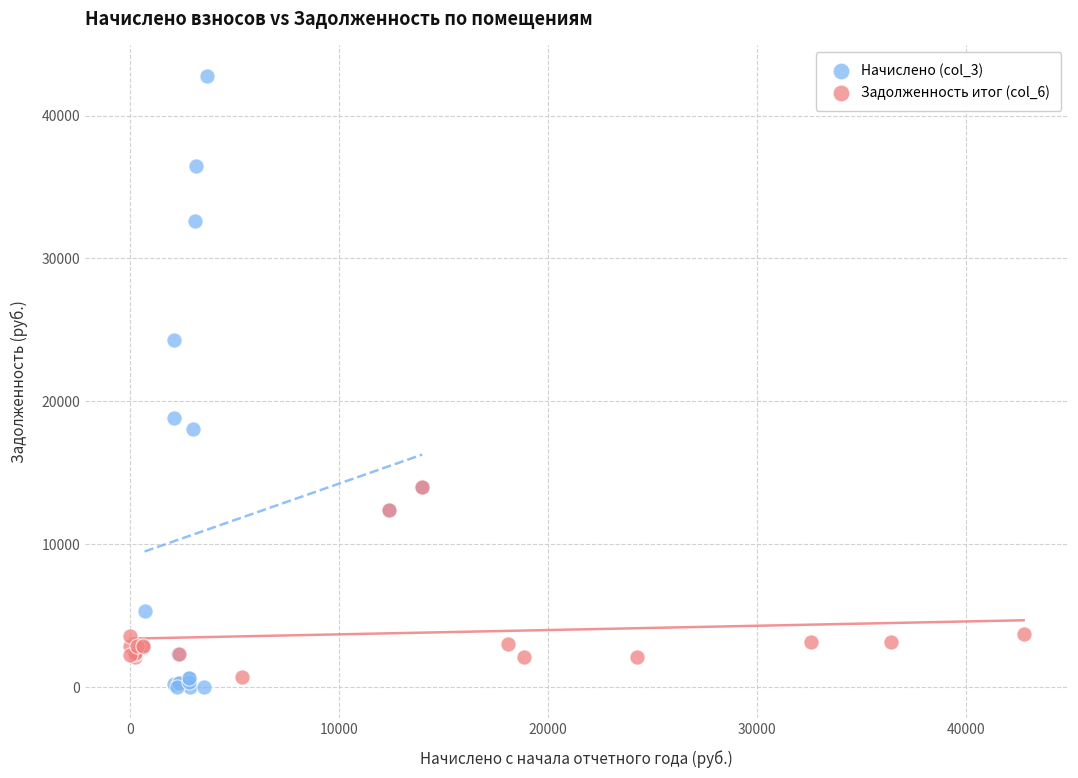

Which series contains the highest Y value?

Начислено (col_3)